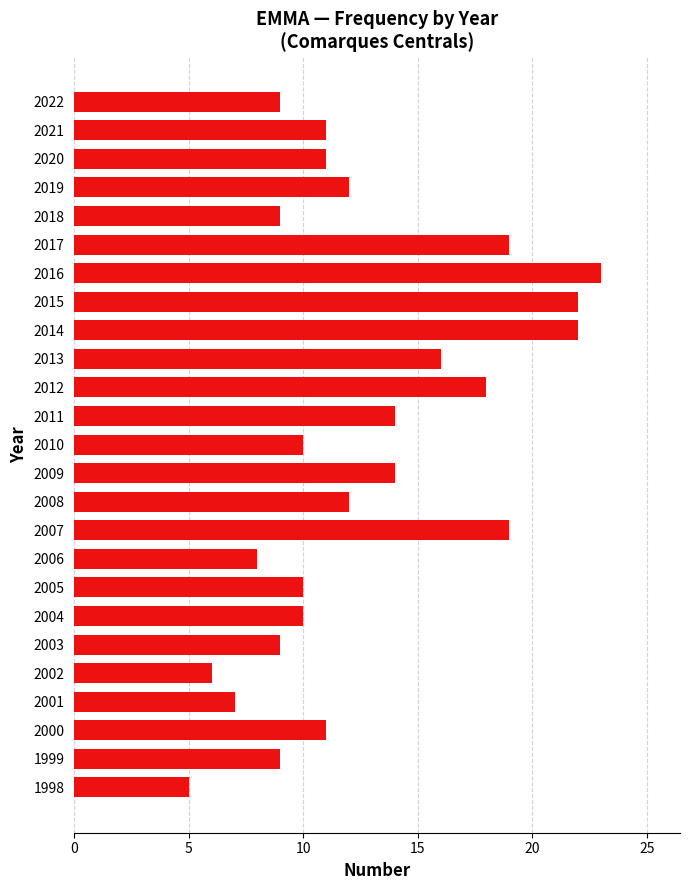

Reading bottom to top, transcribe all the data shown in this chart.

1998=5	1999=9	2000=11	2001=7	2002=6	2003=9	2004=10	2005=10	2006=8	2007=19	2008=12	2009=14	2010=10	2011=14	2012=18	2013=16	2014=22	2015=22	2016=23	2017=19	2018=9	2019=12	2020=11	2021=11	2022=9